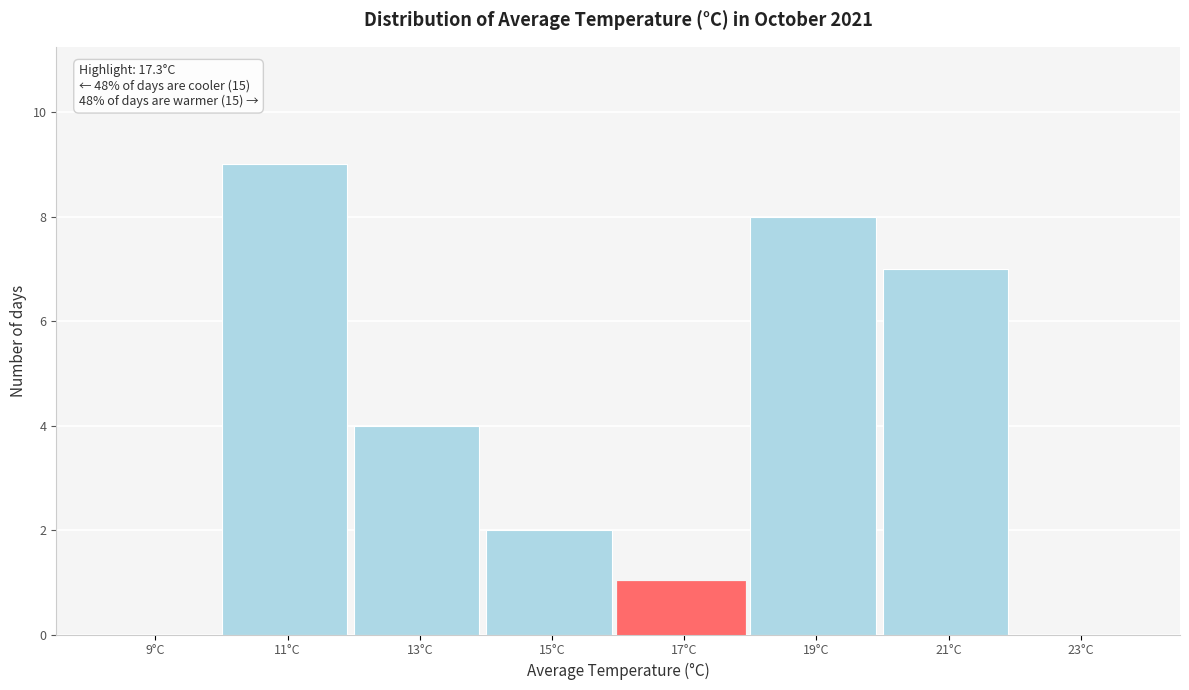

Reading left to right, transcribe all the data shown in this chart.

9°C=0	11°C=9	13°C=4	15°C=2	17°C=1	19°C=8	21°C=7	23°C=0